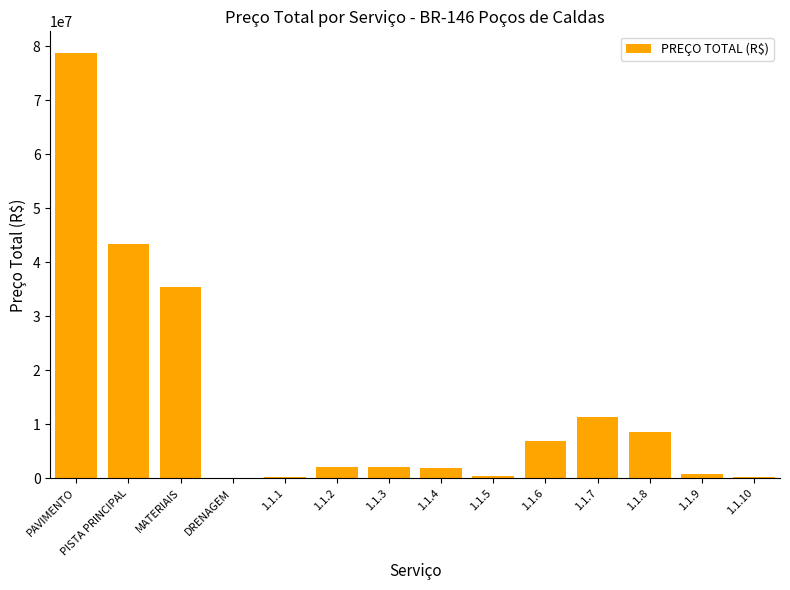

The chart shows a value of 78794975.9 at PAVIMENTO. True or false?

True